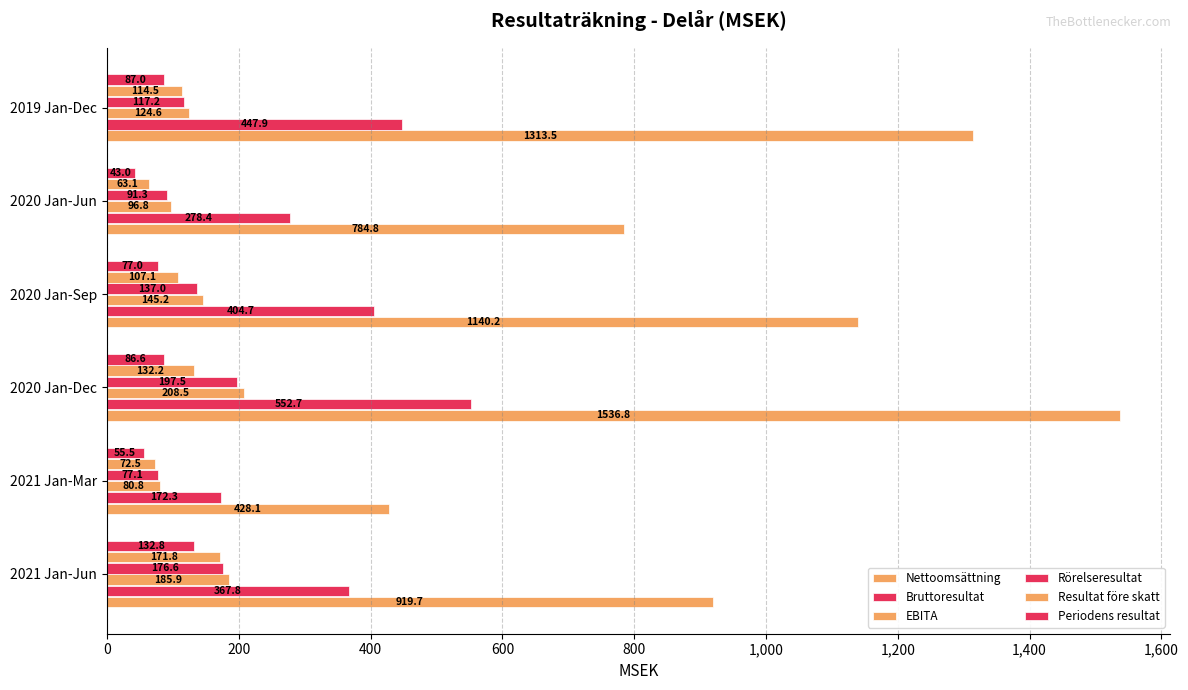

How many data points does each series have?

6